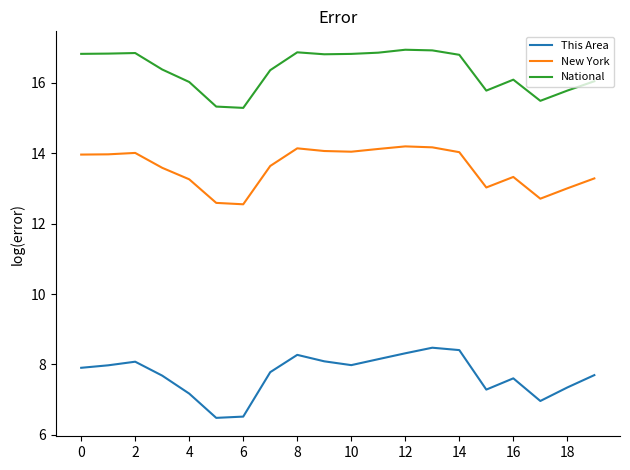

What is the sum of all This Area values?

154.2